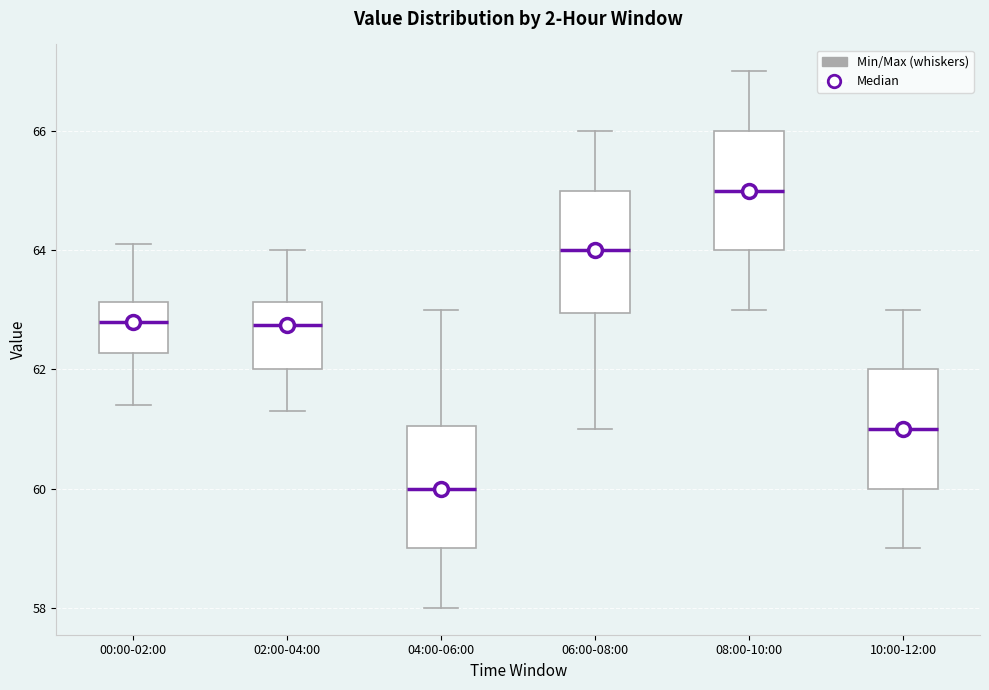

Which box has the lowest median line?

04:00-06:00